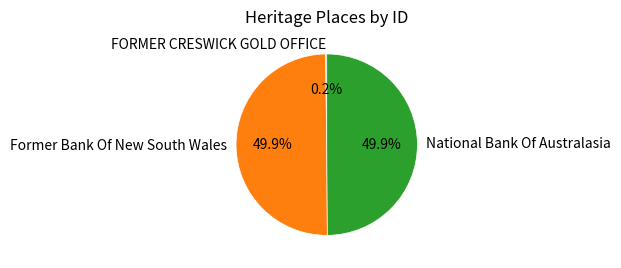

Do Former Bank Of New South Wales and National Bank Of Australasia together represent more than half of the pie?

Yes